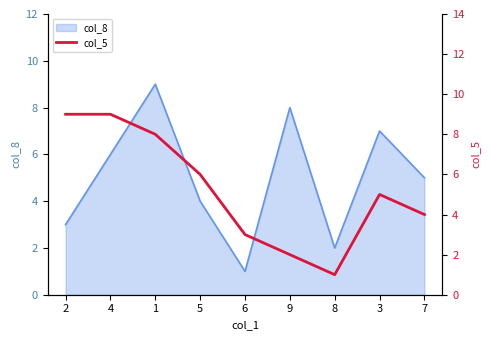

What is the average value?

5